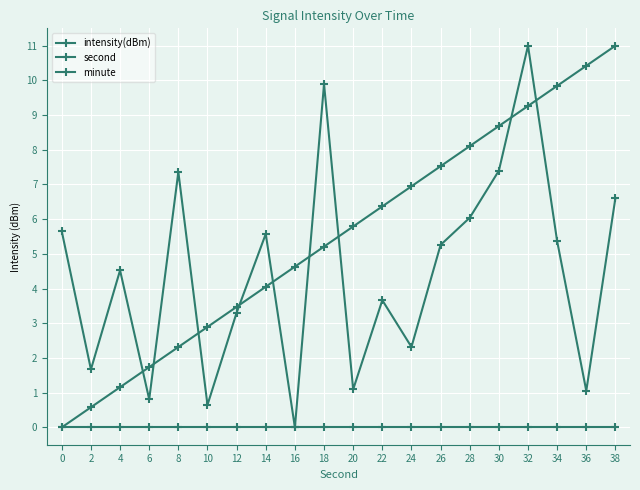

The second series shows 8.7 at 30. True or false?

True